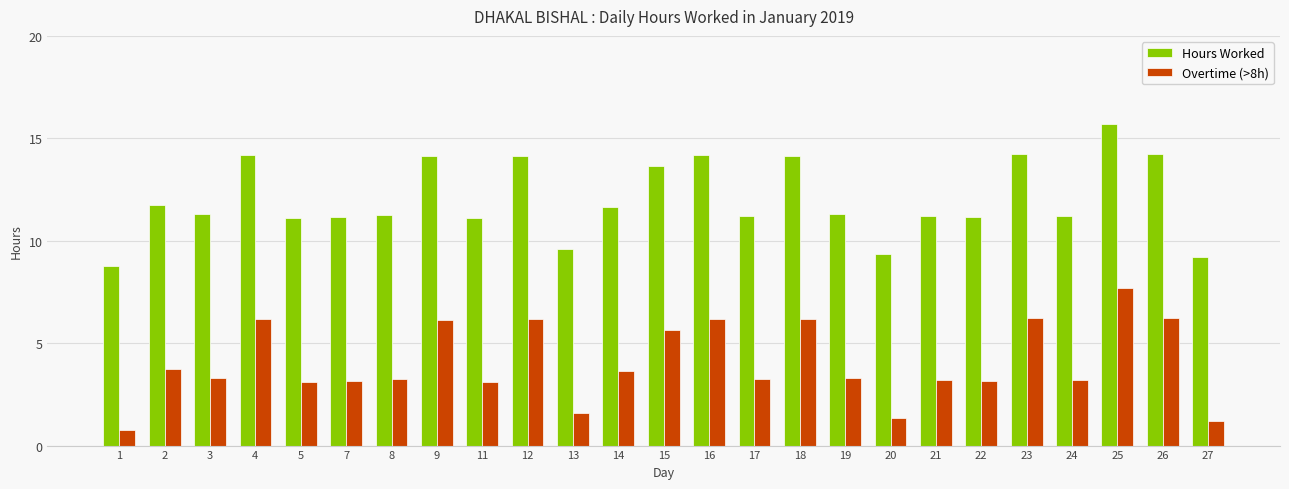

True or false: Hours Worked has a value of 11.1 at 5.

True